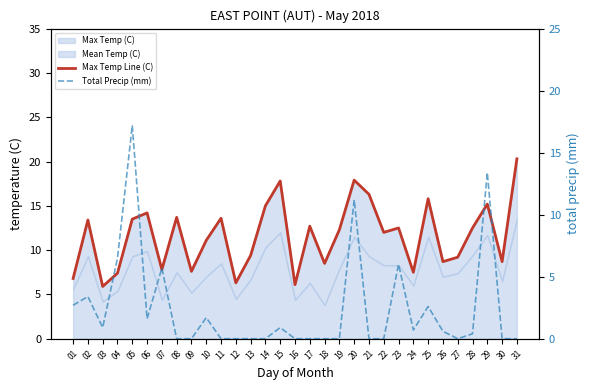

What is the value of the Max Temp Line (C) point at the 3rd from the left?

5.9